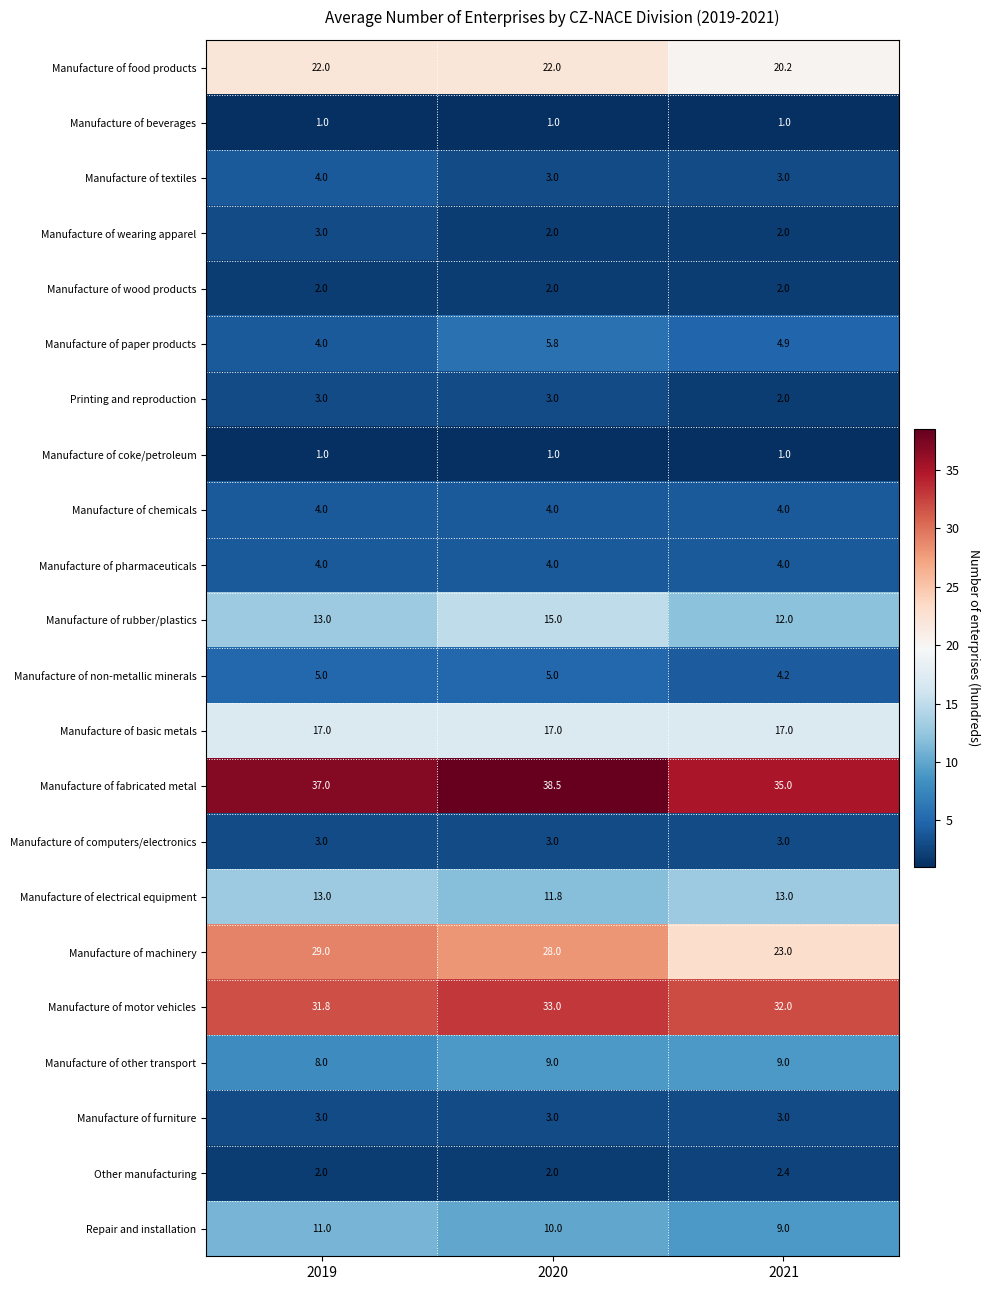

Between 2019 and 2021, which series saw the biggest shift?

Manufacture of machinery